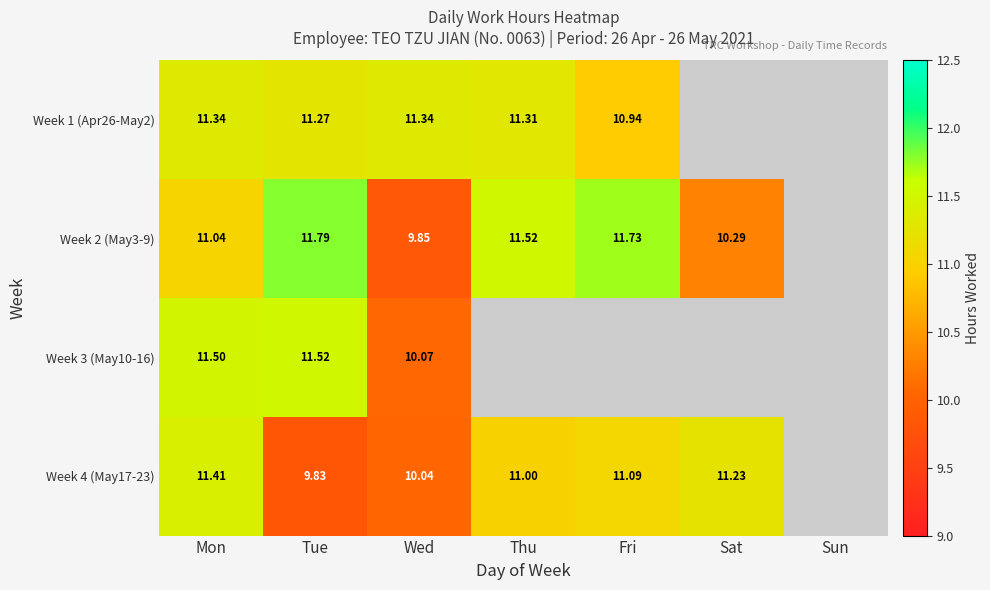

What is the total value across all series at Thu?

33.8